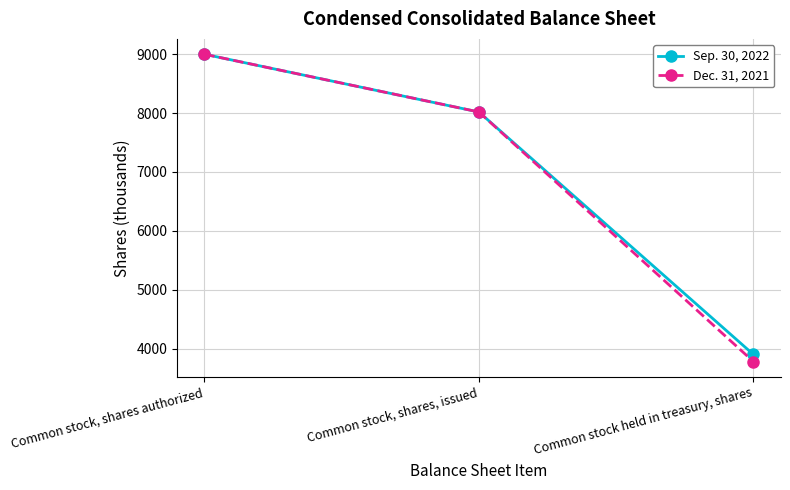

At which category is the sum across all series the highest?

Common stock, shares authorized